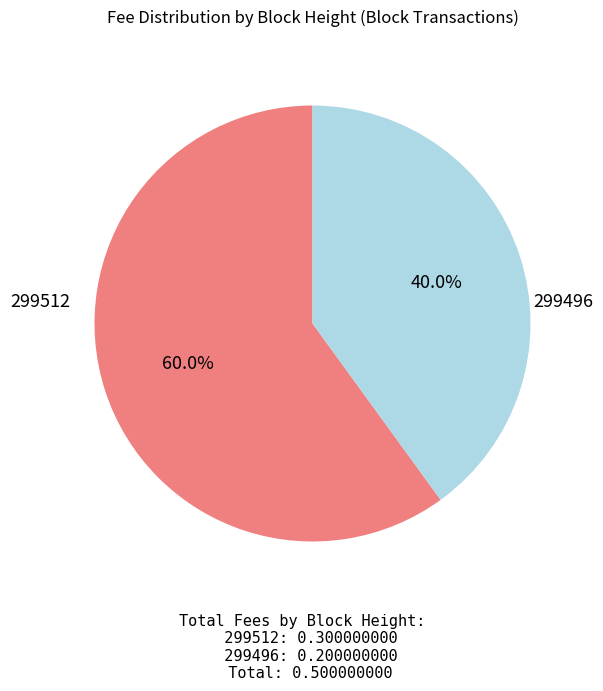

Is there any slice that represents more than half of the pie?

Yes